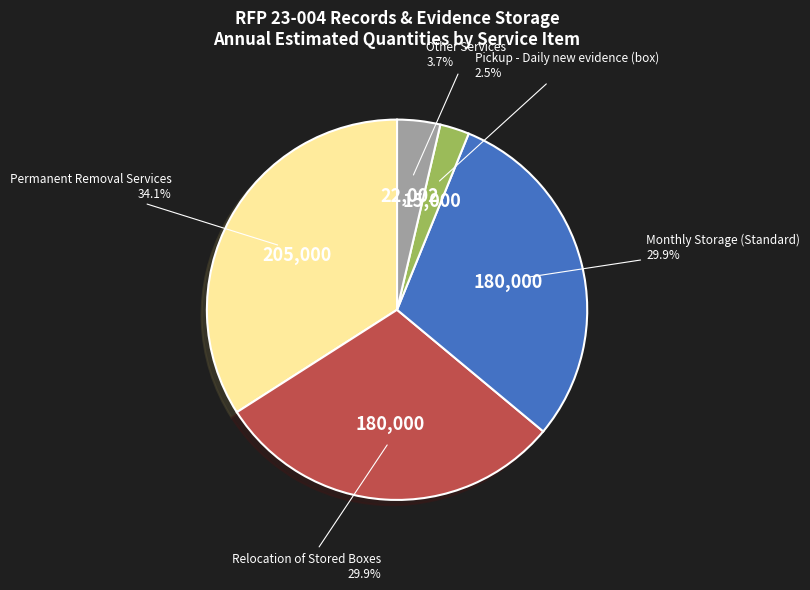

To the nearest percent, what is the difference between the largest and smallest slice percentages?

32%